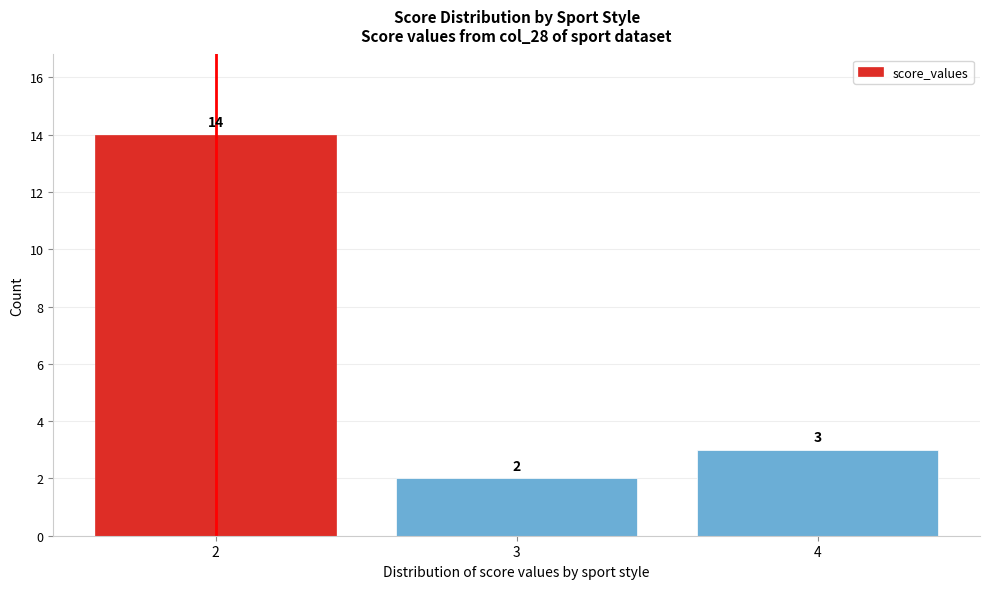

Reading right to left, extract all data points from this chart.

4=3	3=2	2=14